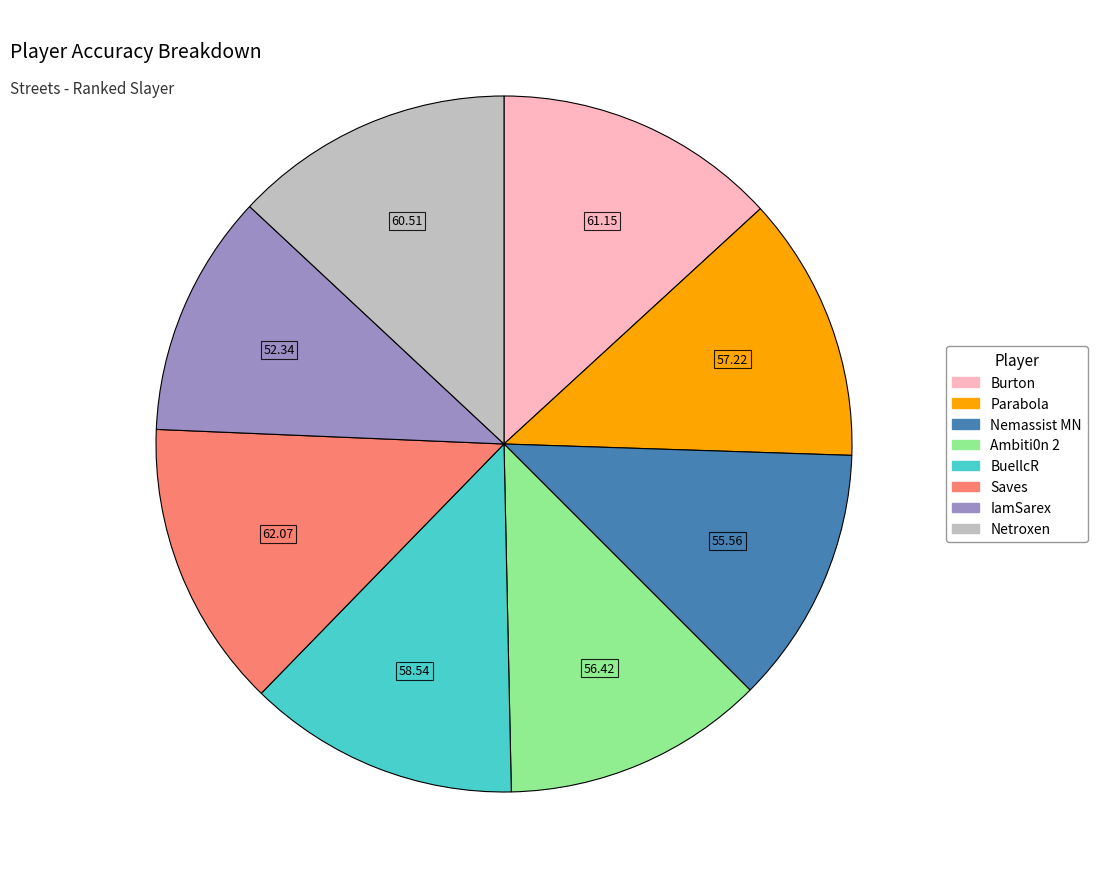

Is there a majority slice in this chart?

No